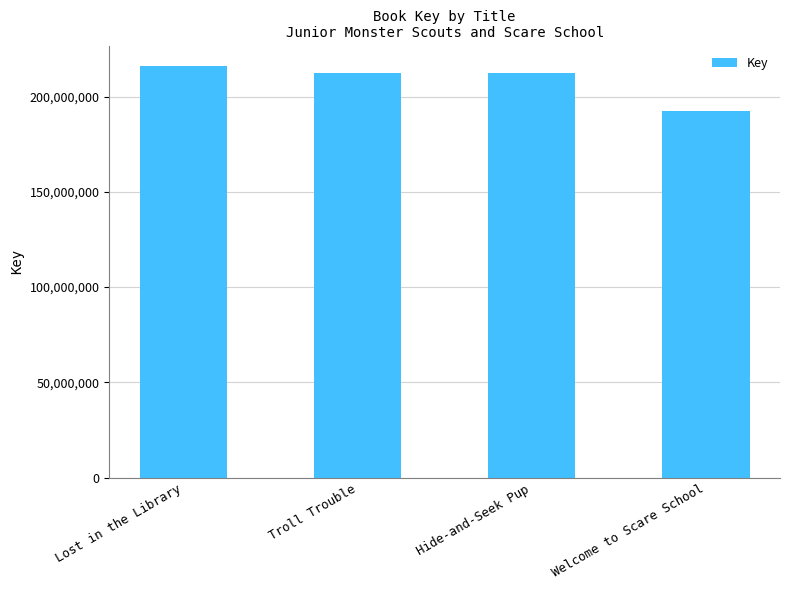

What is the greatest value displayed?

215949607